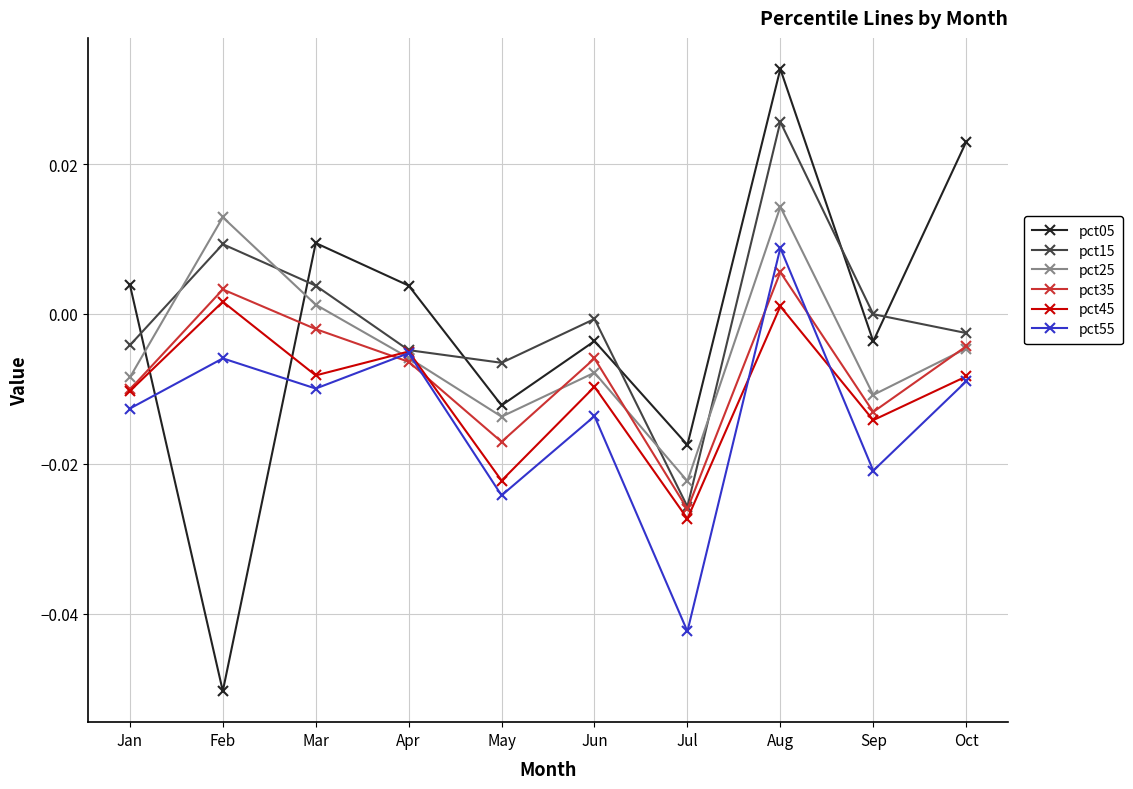

How many interior local peaks does the pct15 series have?

3